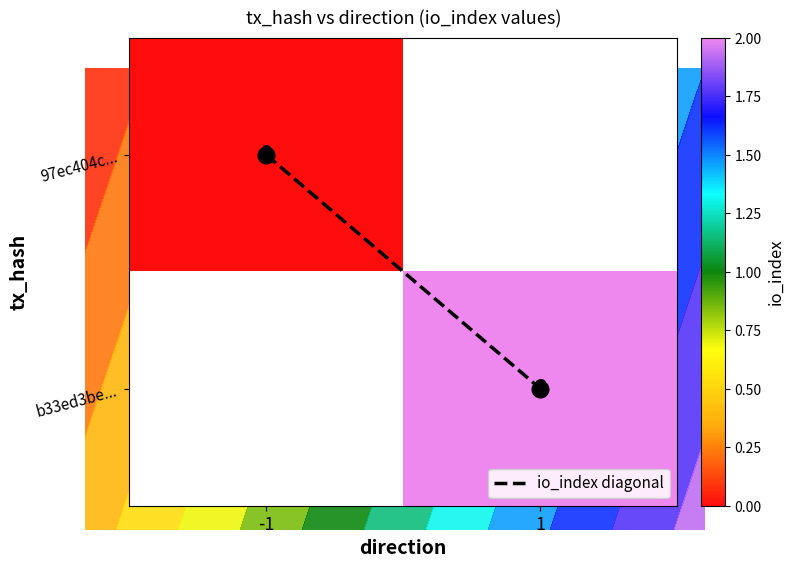

Between -1 and 1, which is larger?

1